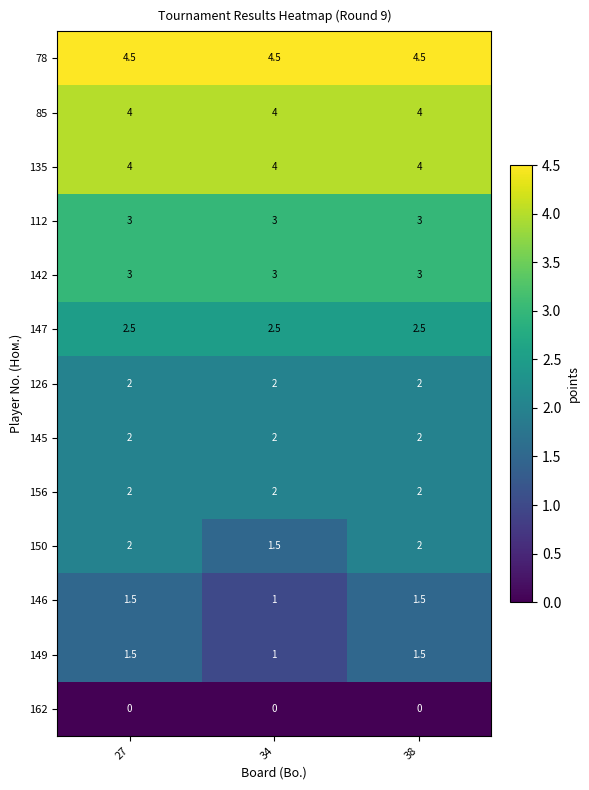

What is the spread (max minus min) of values at 38?

4.5